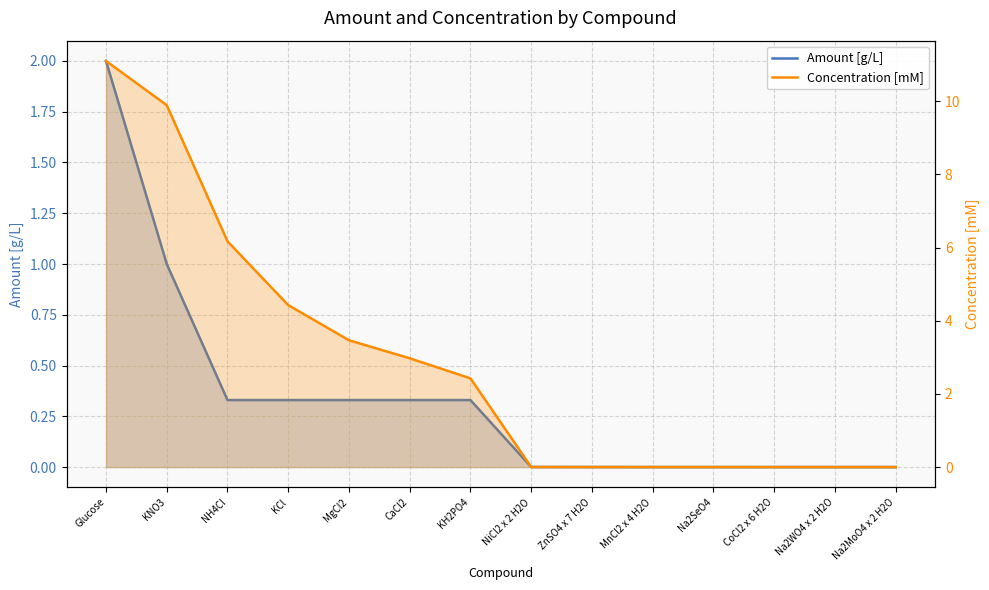

What position from the left is Na2MoO4 x 2 H2O?

14